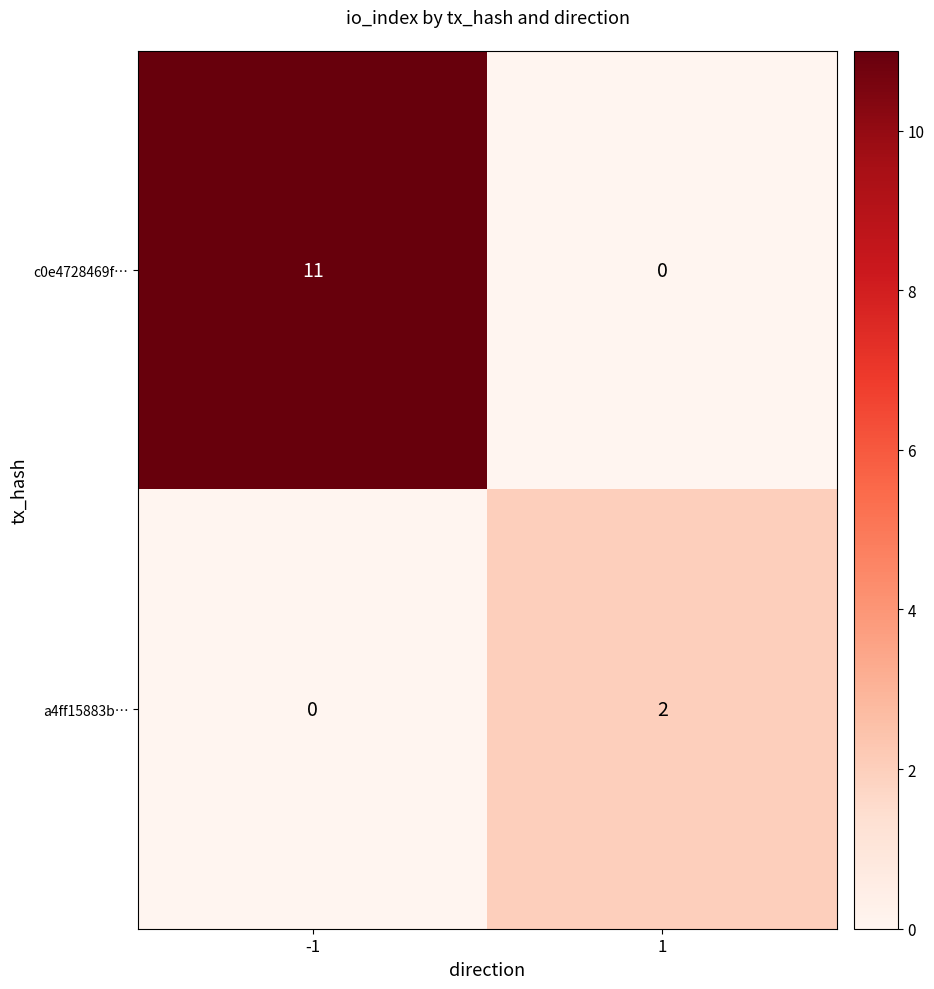

At which category is the sum across all series the highest?

-1